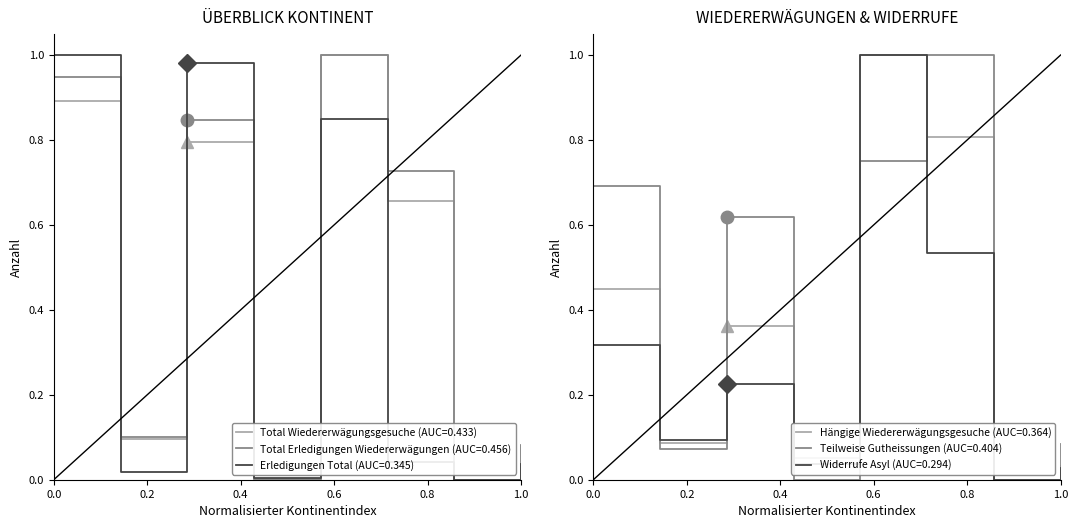

True or false: Total Wiedererwägungsgesuche (AUC=0.433) has a value of 0.2 at 0.0.

False